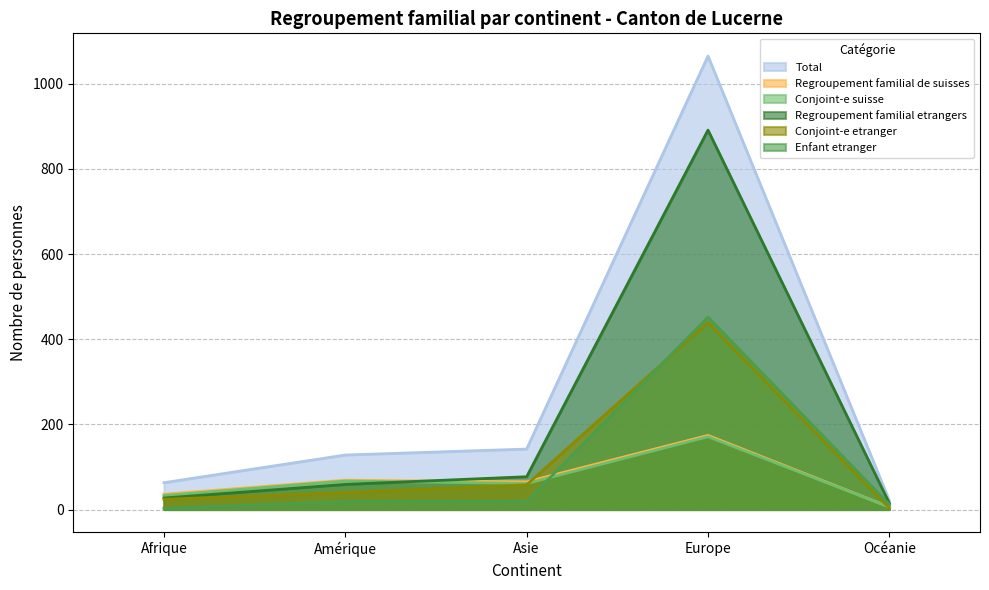

The Conjoint-e etranger series shows 12 at Afrique. True or false?

False